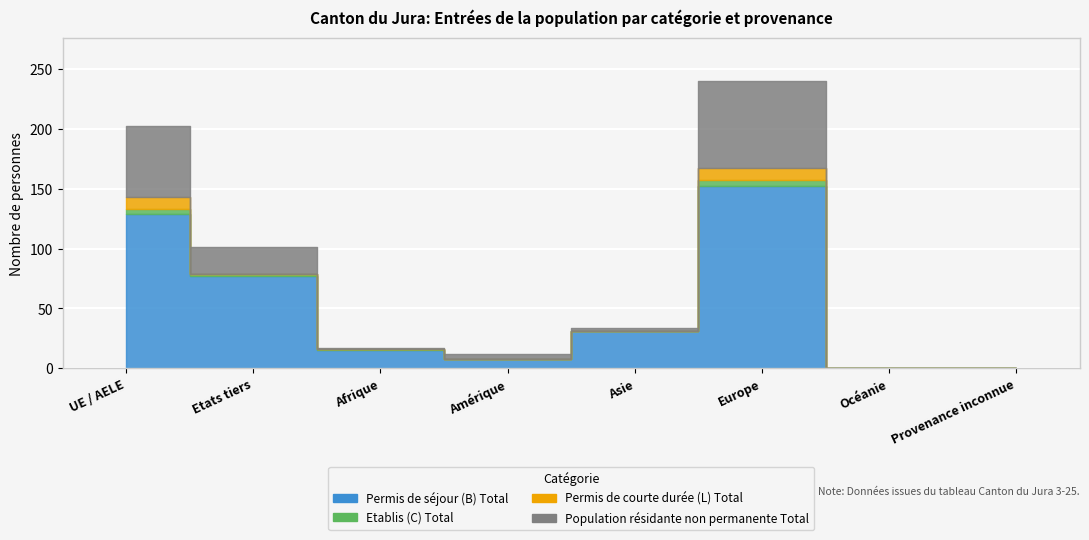

How many interior local peaks does the Permis de courte durée (L) Total series have?

1